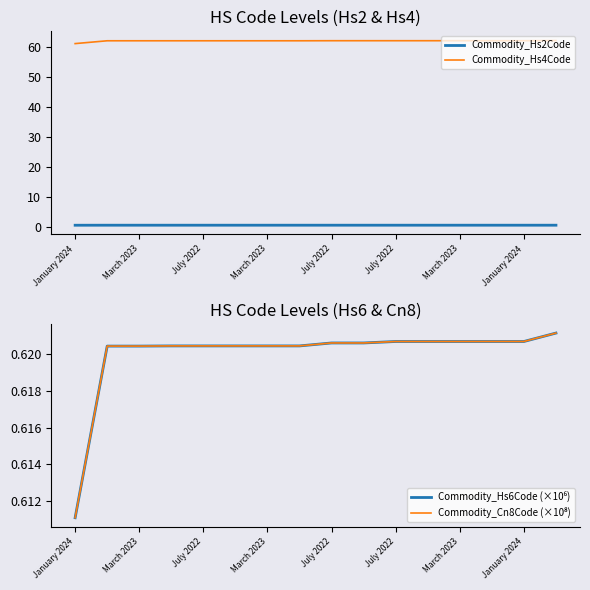

What is the difference between the highest and lowest values at March 2023?

6203.4